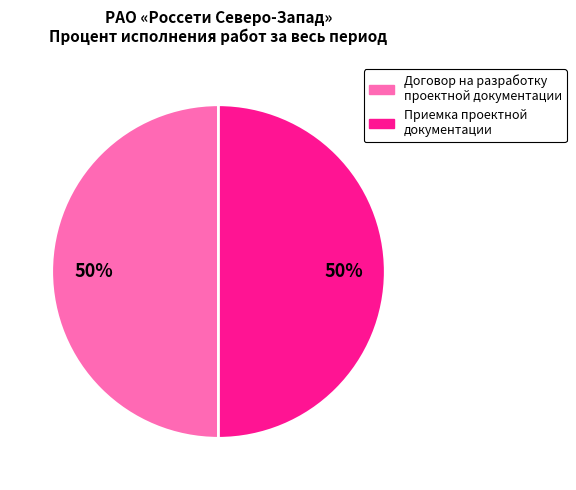

Count the number of slices in the pie.

2